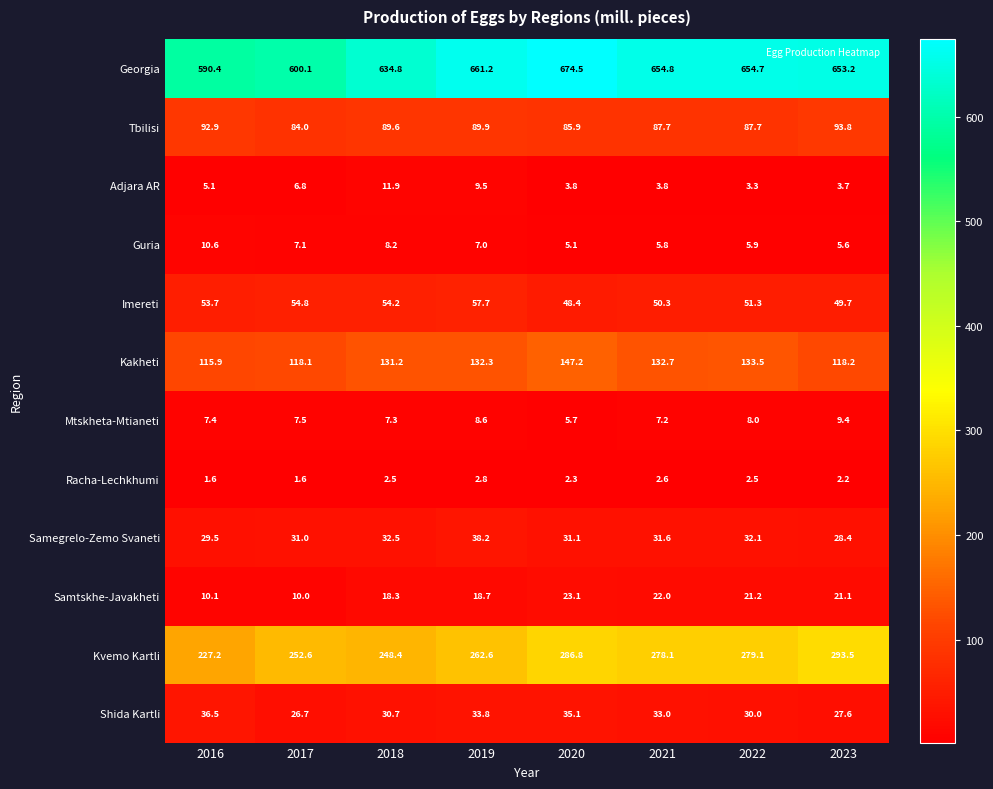

How many data points in Tbilisi are above 89?

4